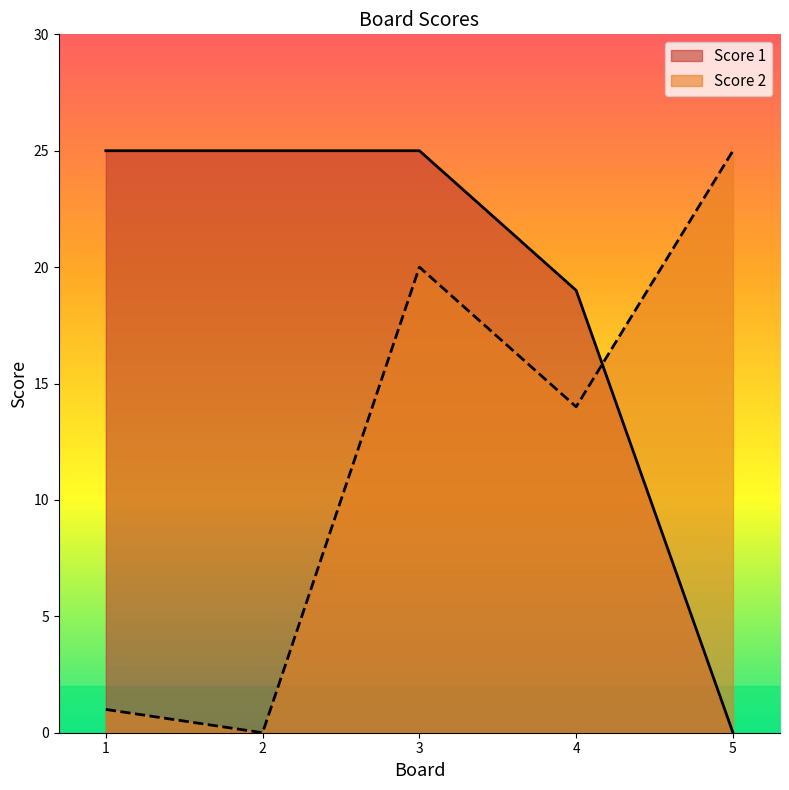

How many times do Score 1 and Score 2 cross each other?

1